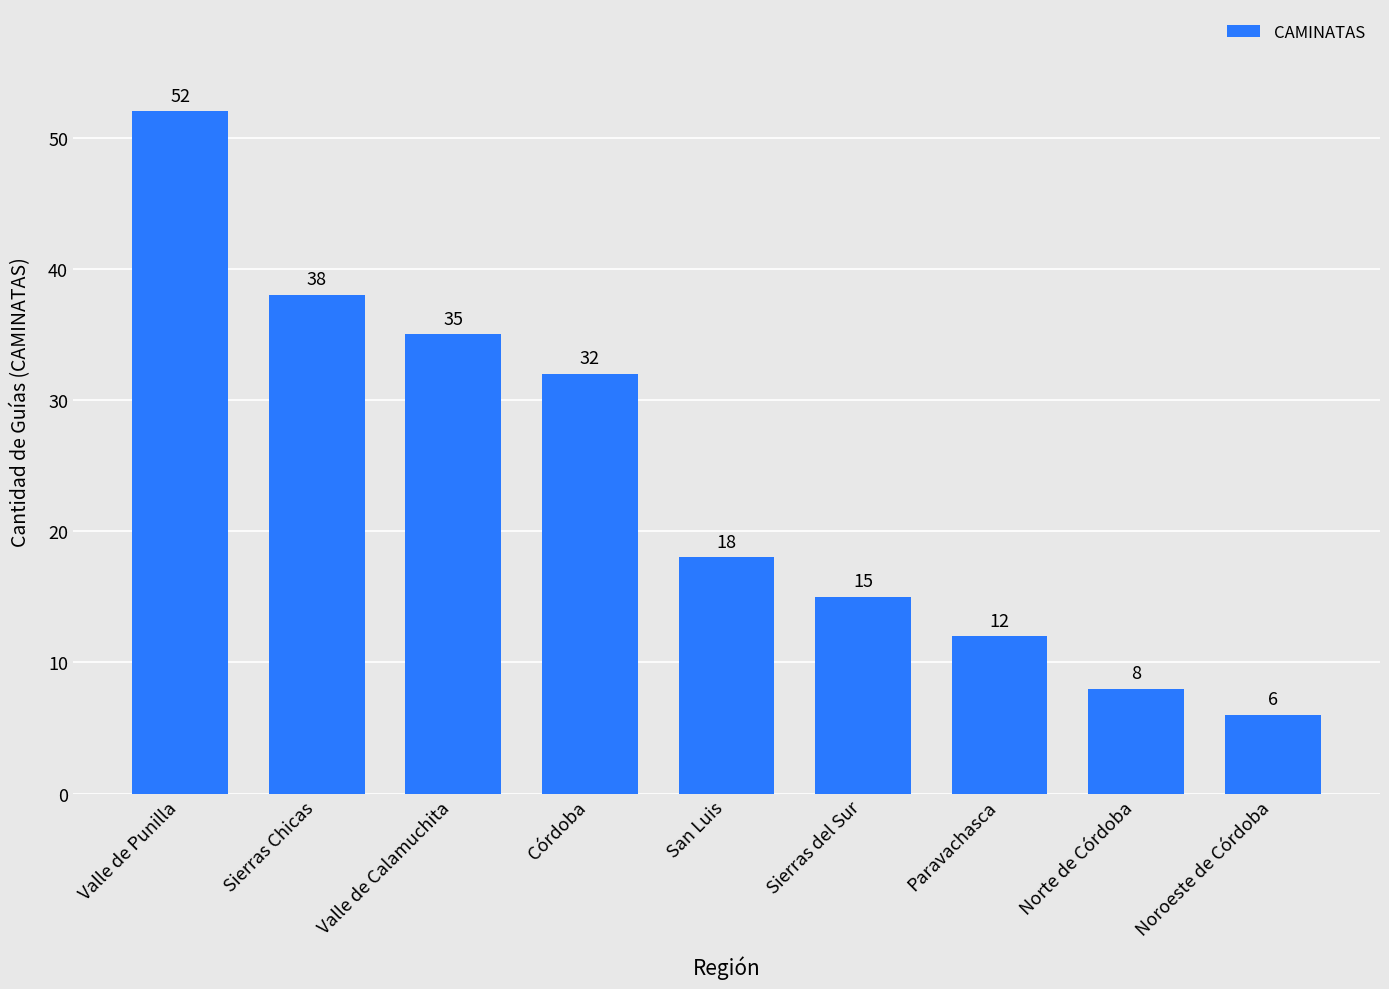

What is the difference between the second highest and second lowest values?

30